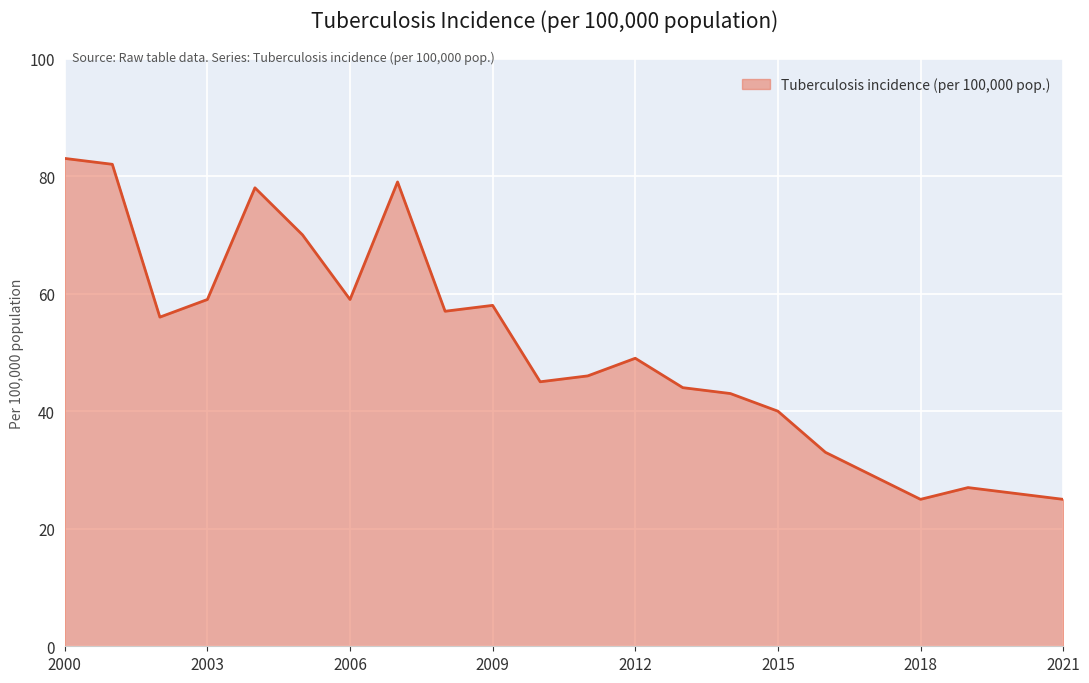

What is the smallest value displayed?

25